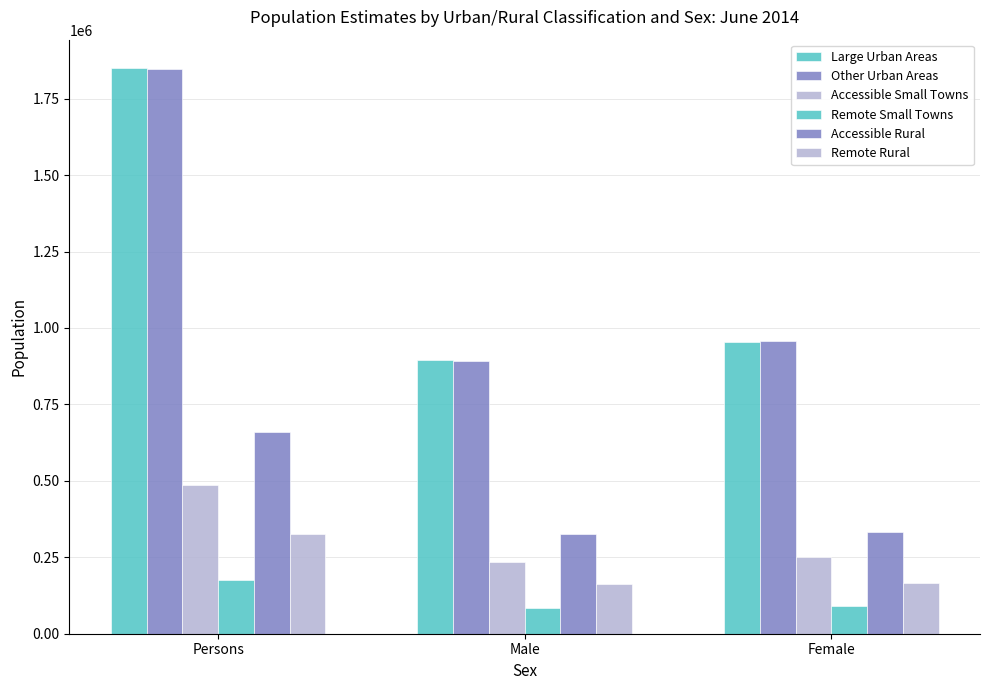

What is the difference between the maximum and minimum values in the Accessible Rural series?

333542